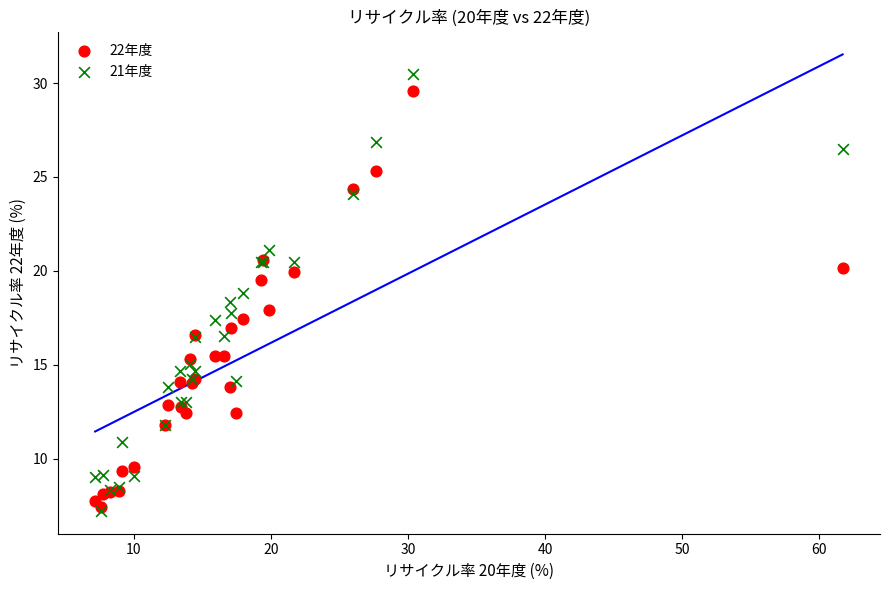

Which series reaches the maximum Y coordinate?

21年度